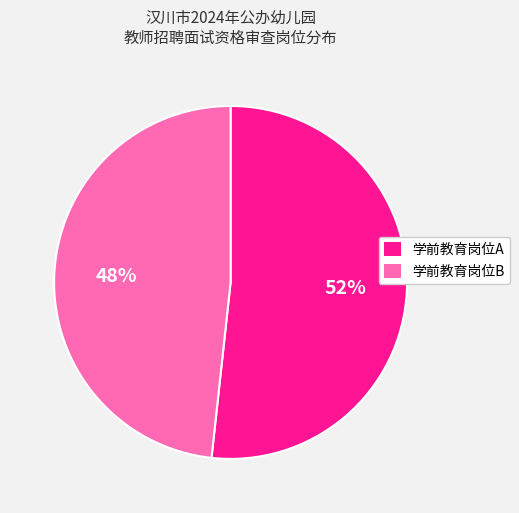

To the nearest percent, what percentage of the pie is 学前教育岗位A?

52%